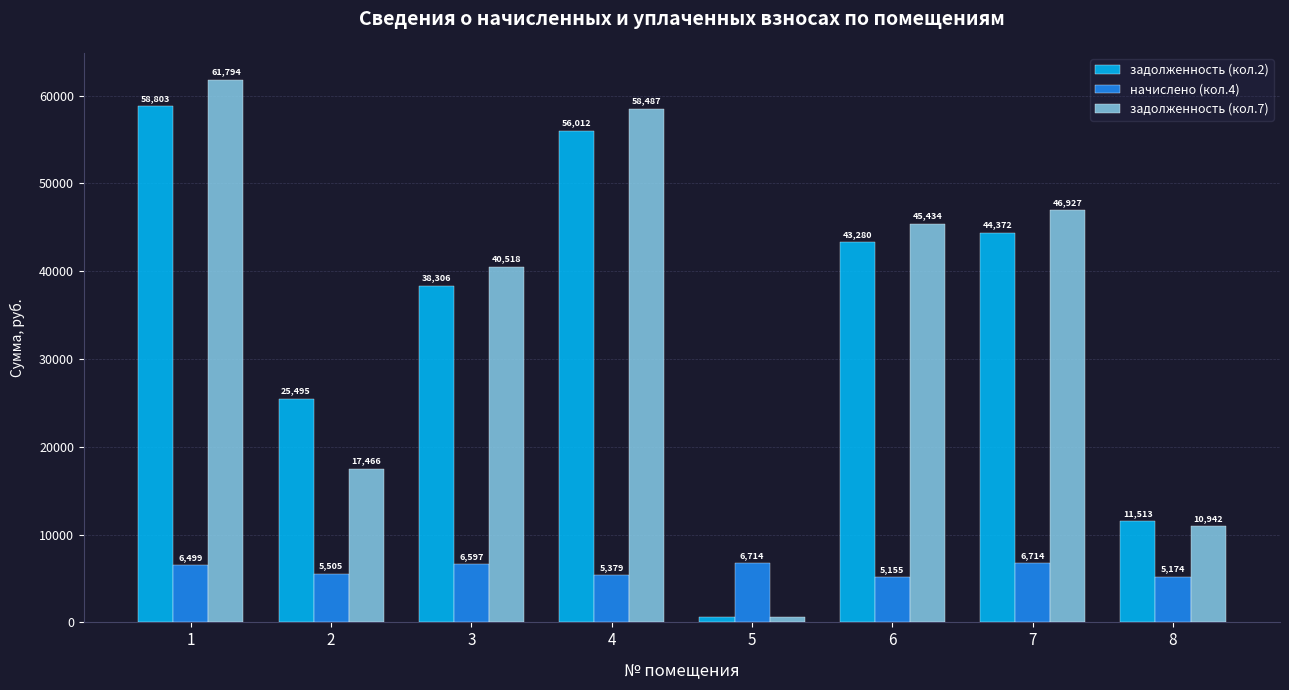

Are the bars horizontal?

No